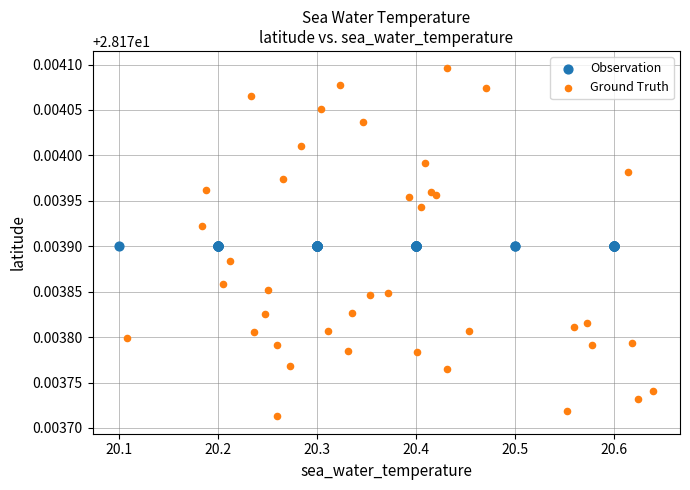

Which series reaches the maximum Y coordinate?

Ground Truth